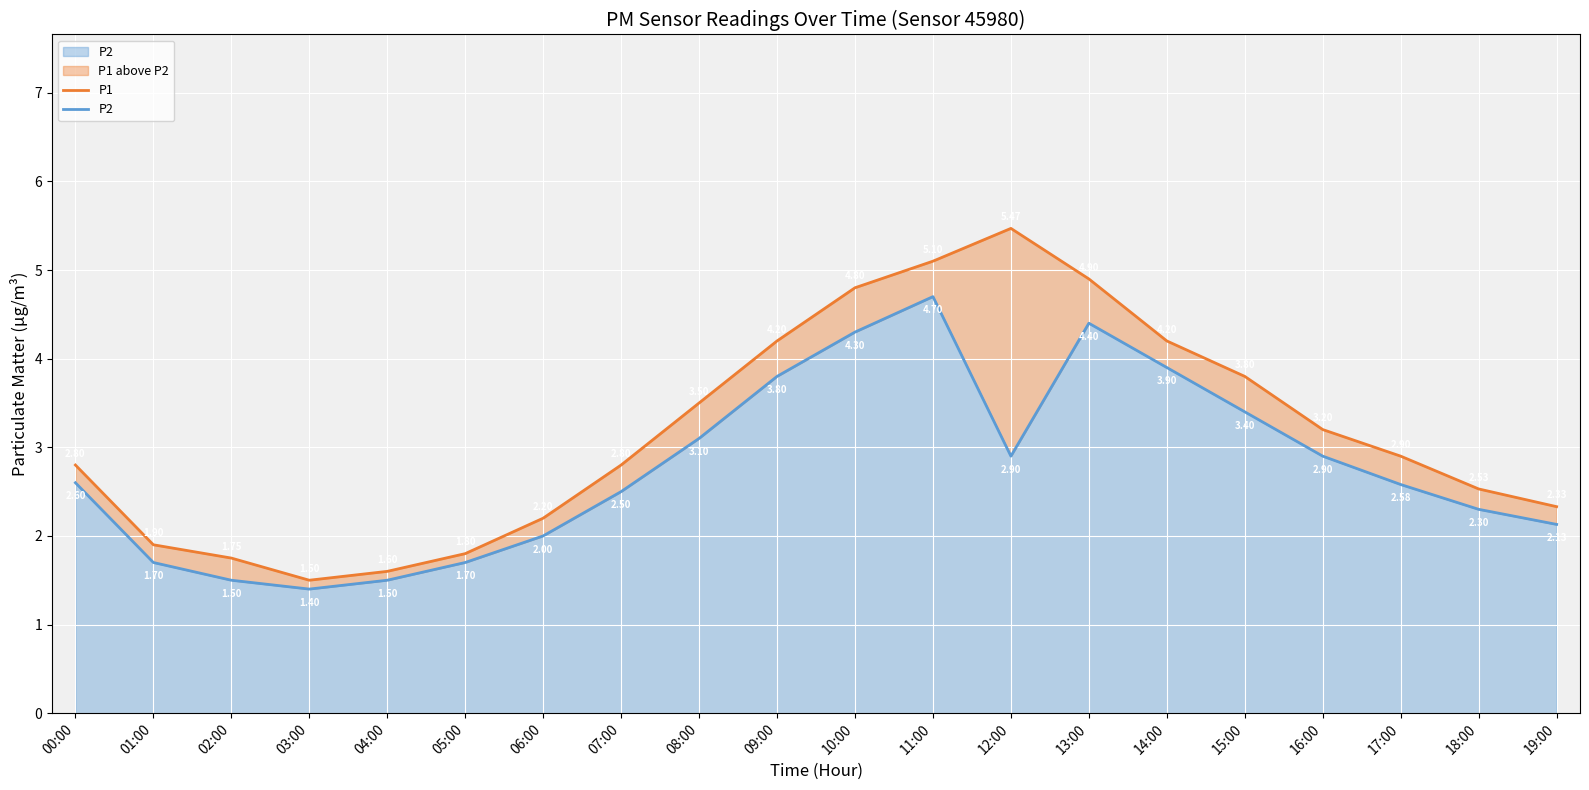

What is the difference between the highest and lowest values at 01:00?

0.2